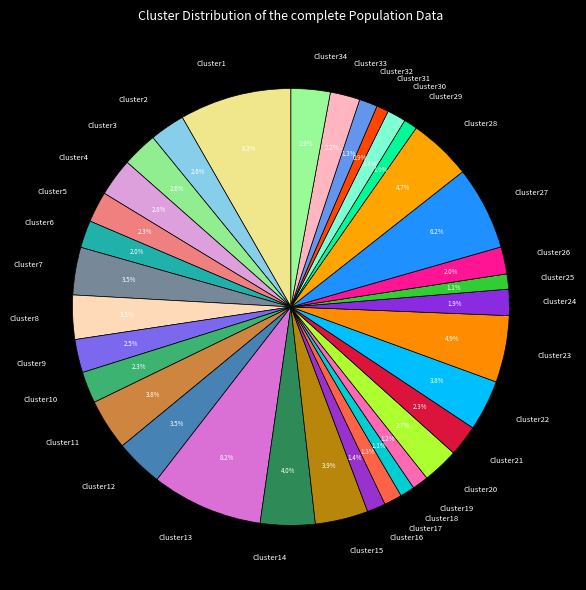

Is the sum of Cluster3 and Cluster7 greater than half?

No